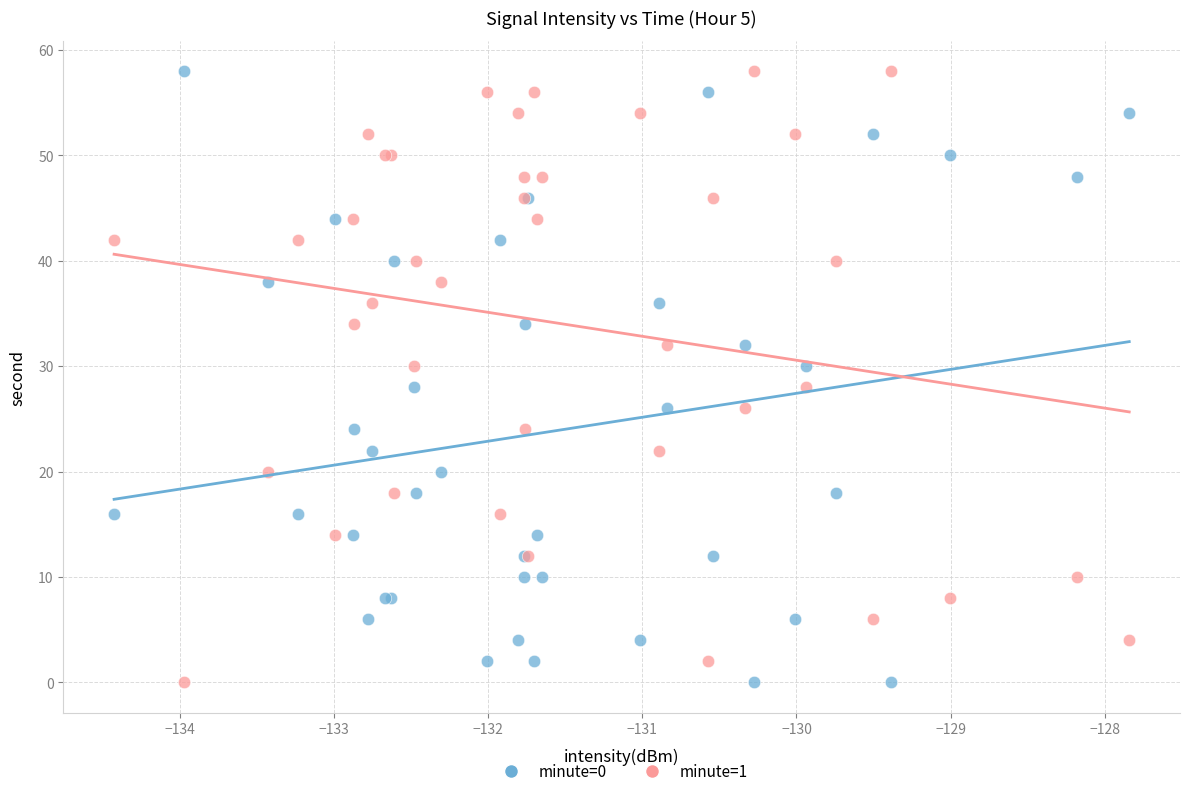

What are all the series names shown in the legend?

minute=0, minute=1